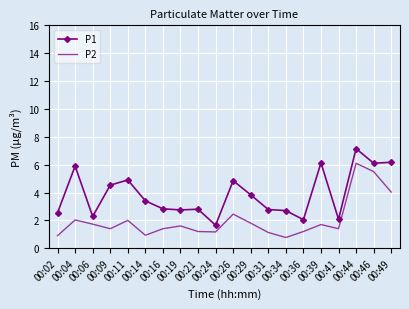

Which label corresponds to the largest value in the chart?

00:44